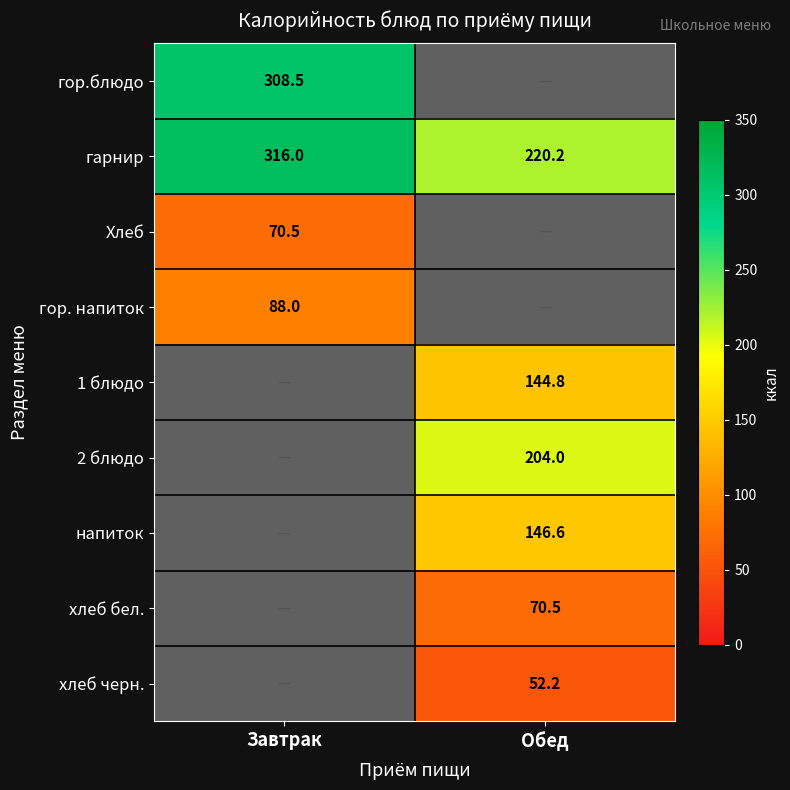

How many series are shown in this chart?

9